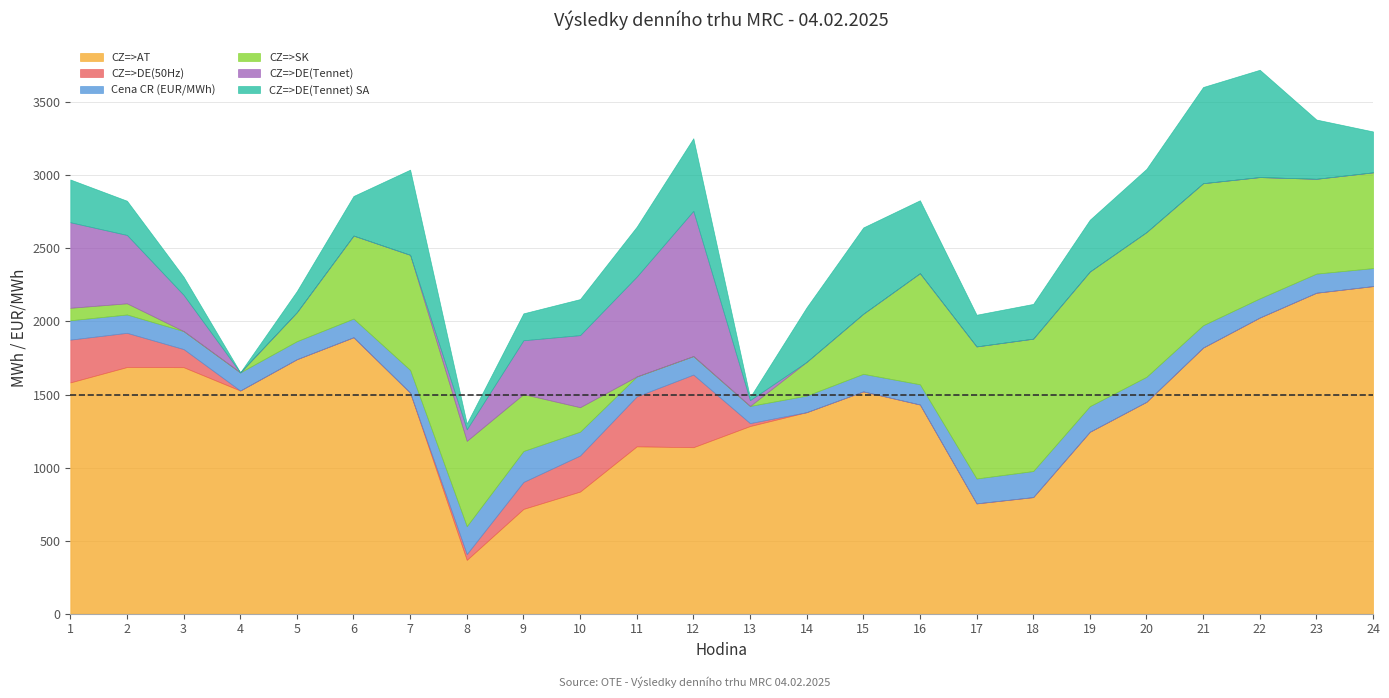

What is the total value across all series at 20?

3044.5